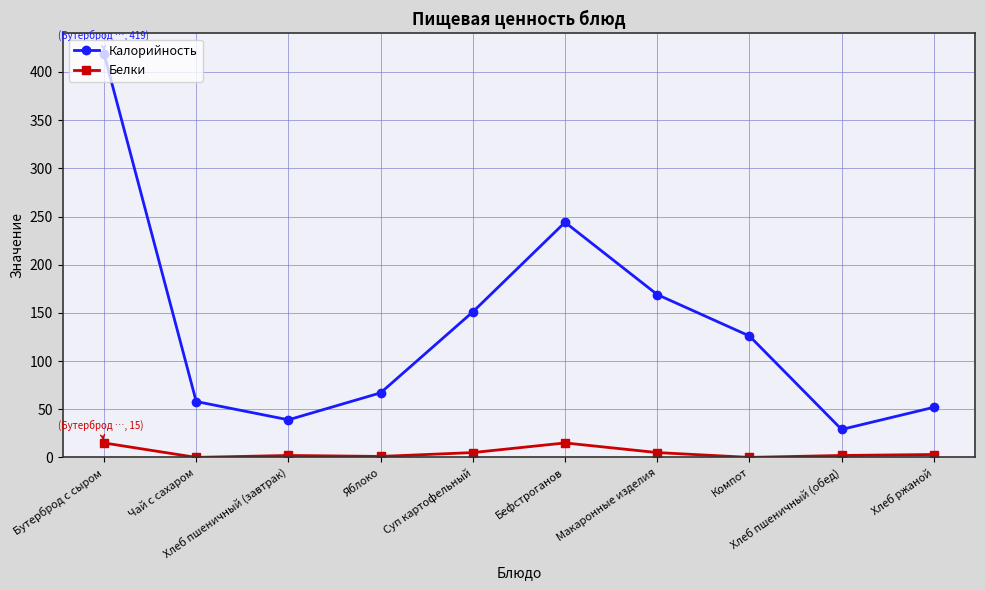

List the series in order of their overall mean, lowest first.

Белки, Калорийность